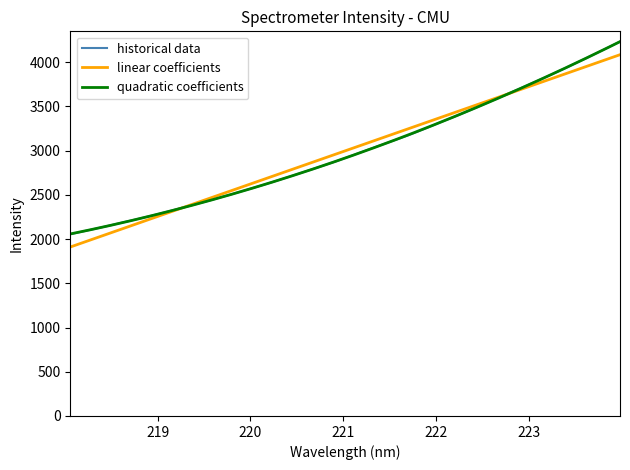

The chart shows a value of 2813.5 at 220.7354. True or false?

True